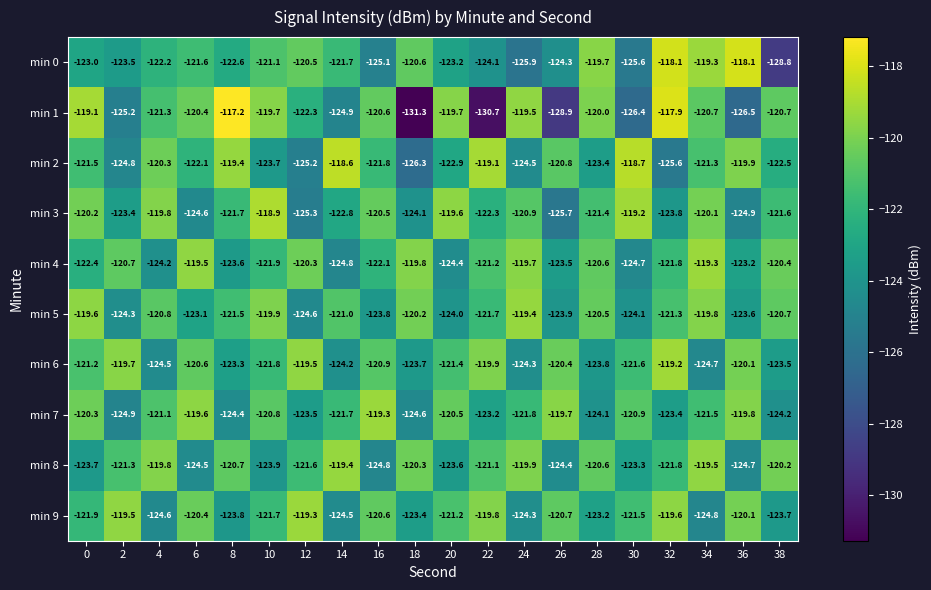

Read the min 4 value at 20.

-124.4